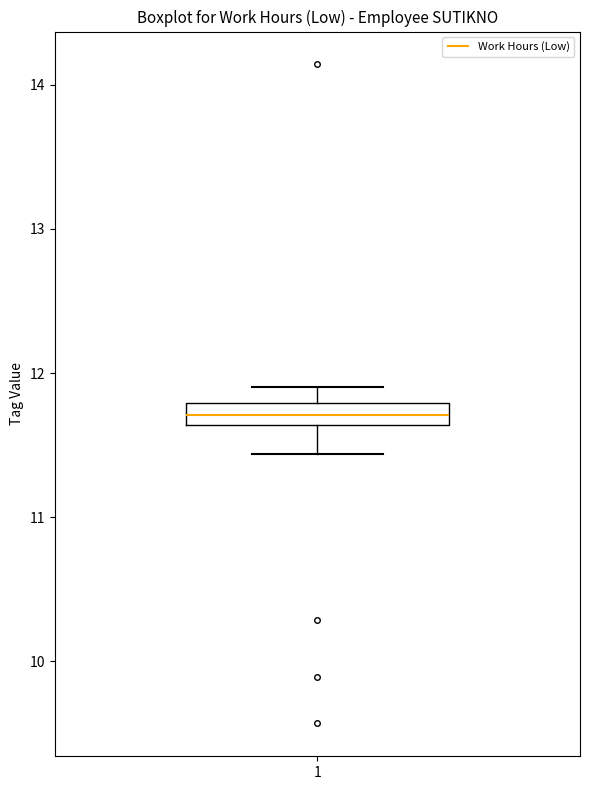

Read this box plot against the y-axis: the position of the median line, the range covered by the box, and the ends of both whiskers. The values are not printed on the chart, so give them approximately, as read against the axis.

median 11.7, box 11.6 to 11.8, whiskers 11.4 to 11.9